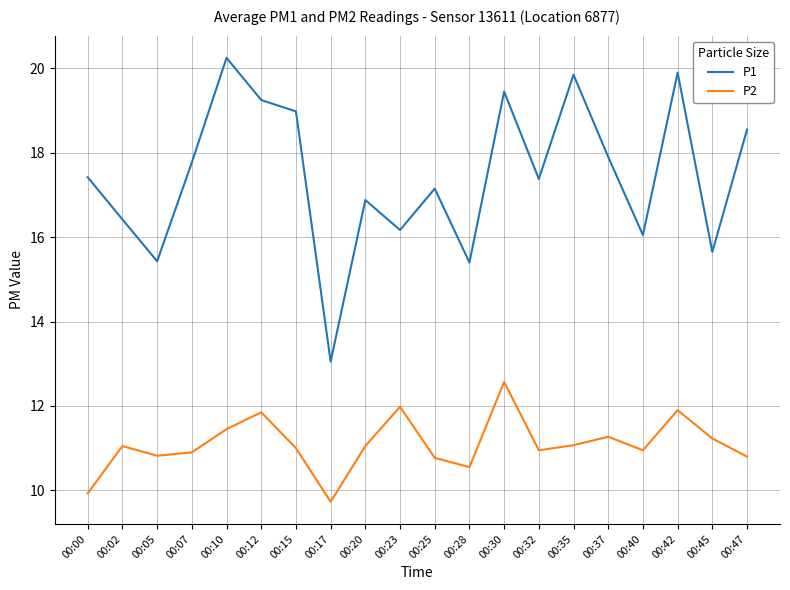

True or false: P1 has more than 0 points higher than both neighbors.

True